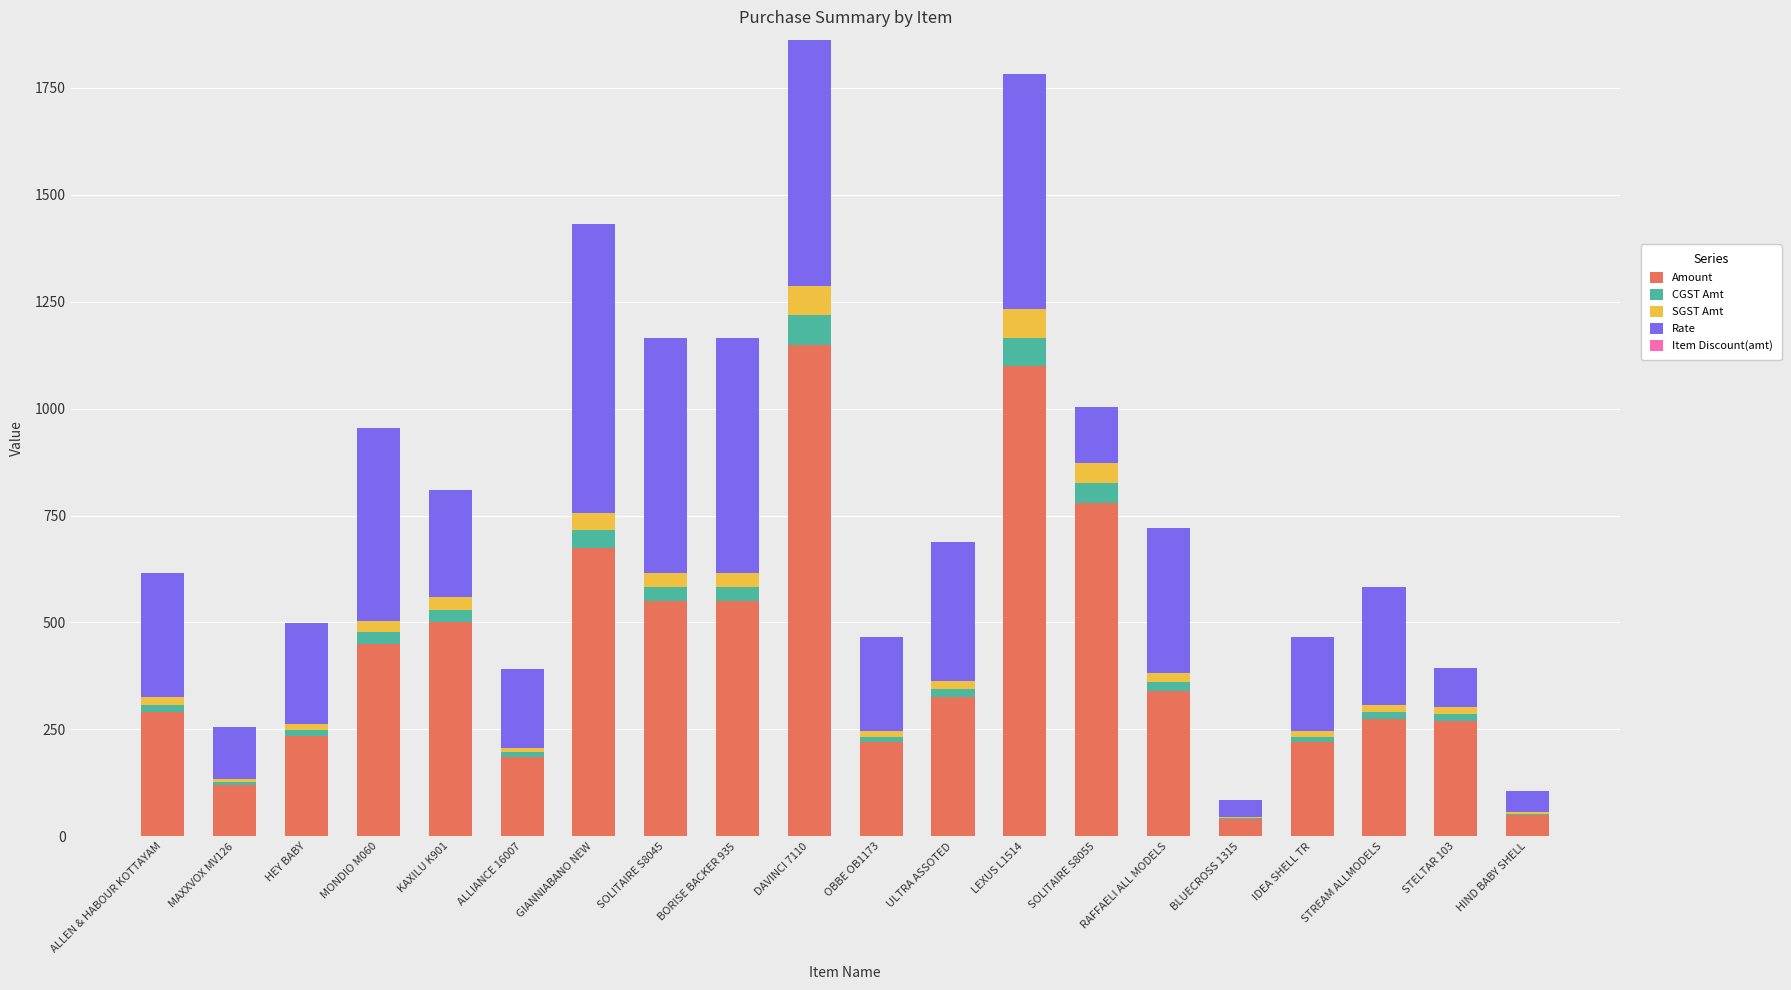

Is it true that Amount equals 1100.0 at LEXUS L1514?

True